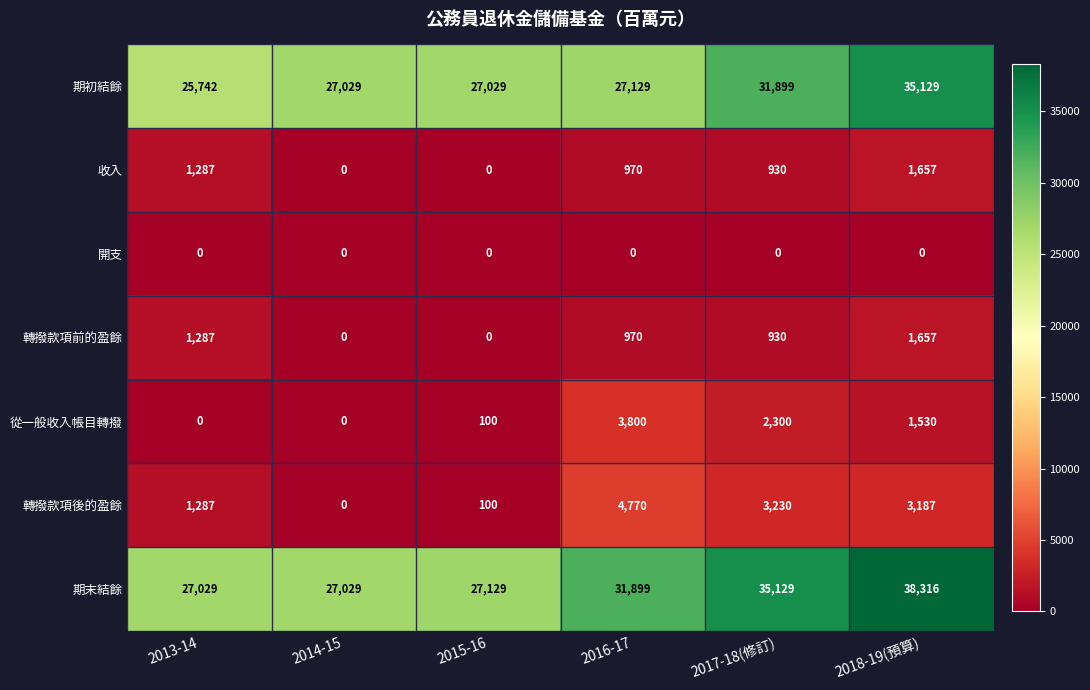

List the labels in order of 轉撥款項後的盈餘 value, smallest first.

2014-15, 2015-16, 2013-14, 2018-19(預算), 2017-18(修訂), 2016-17